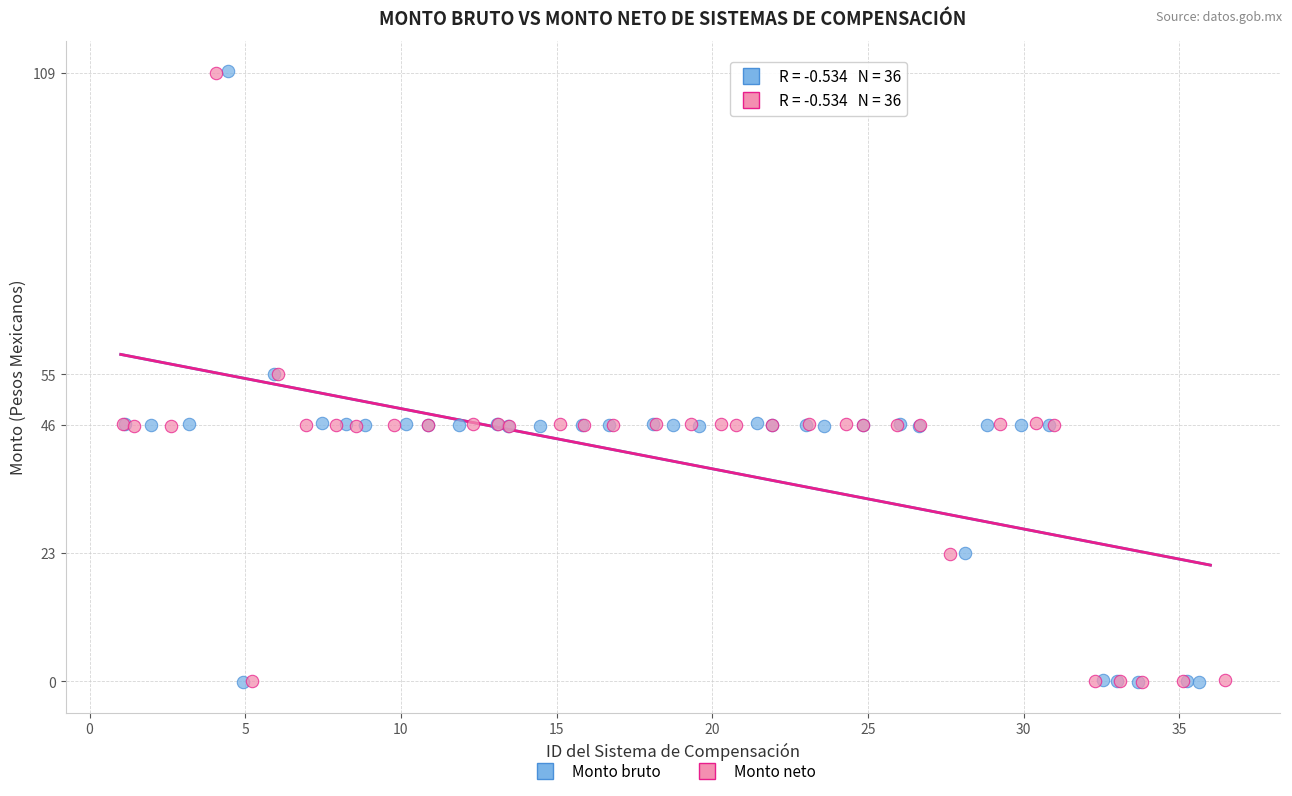

Which series has the largest Y range (max minus min)?

Monto bruto